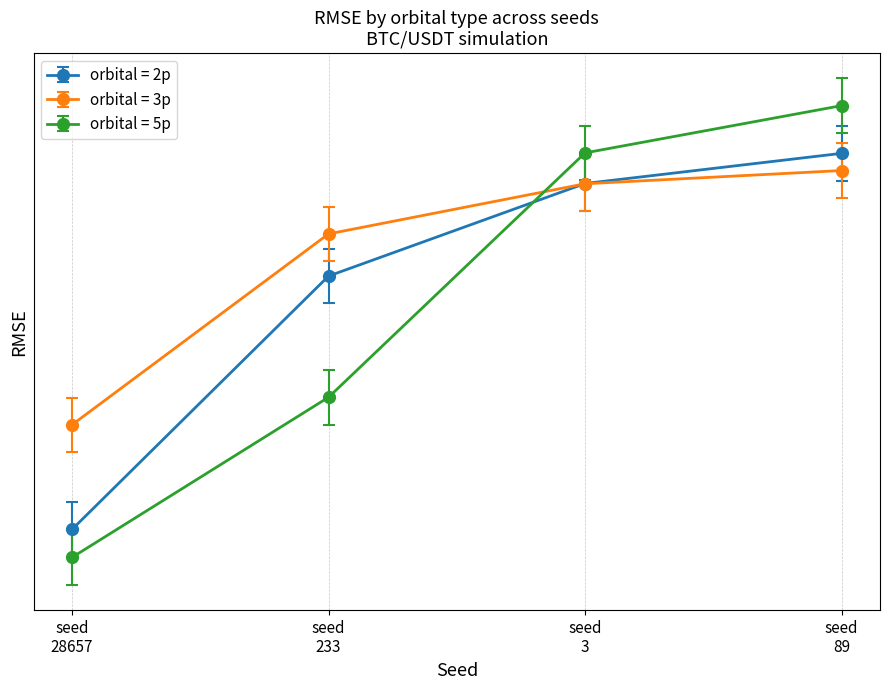

What is the sum of the 3p values at seed 3 and seed 28657?

1326.2